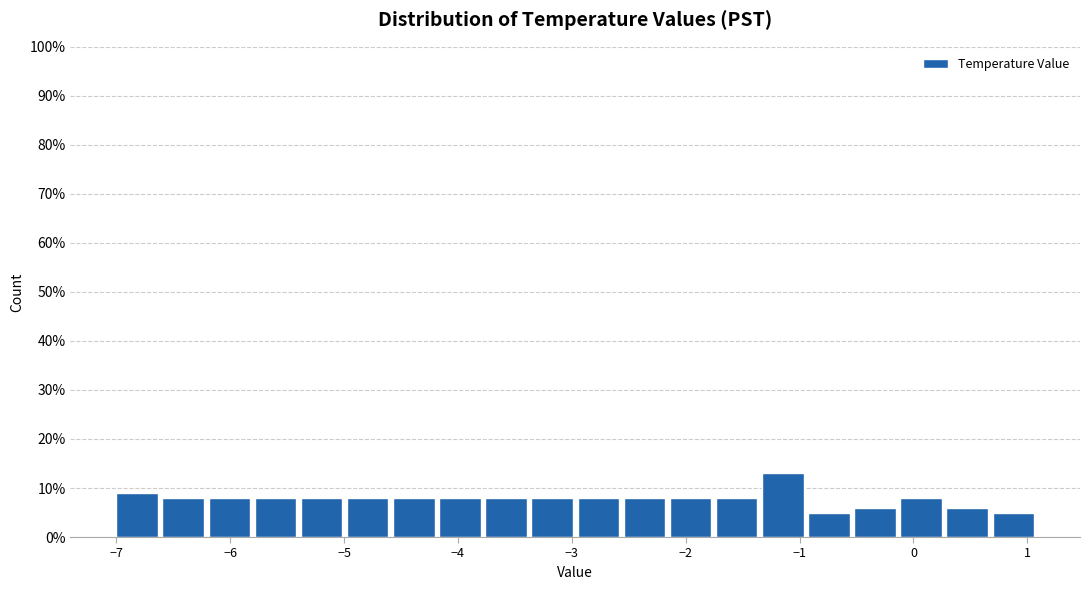

Over which range of the x-axis is the bar tallest?

-1.3 to -0.9